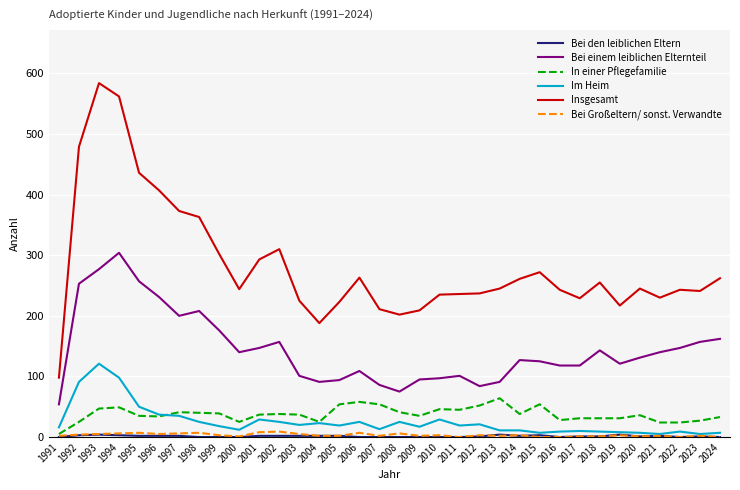

True or false: Im Heim and Insgesamt cross at least once.

False